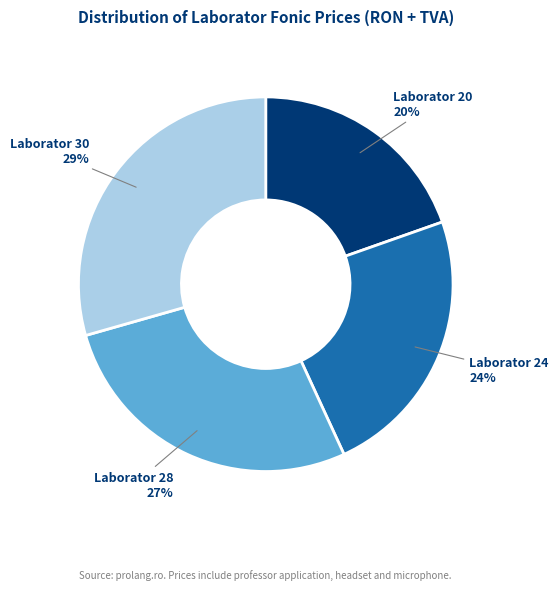

Count the number of slices in the pie.

4